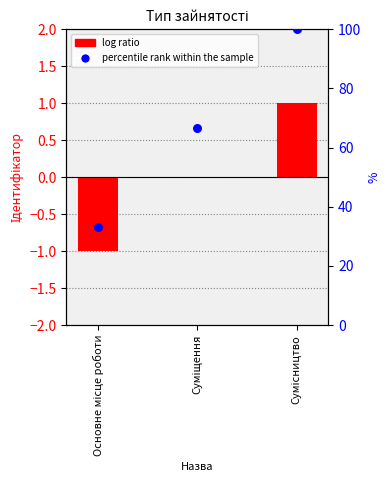

Which series reaches the minimum Y coordinate?

Ідентифікатор (log ratio)